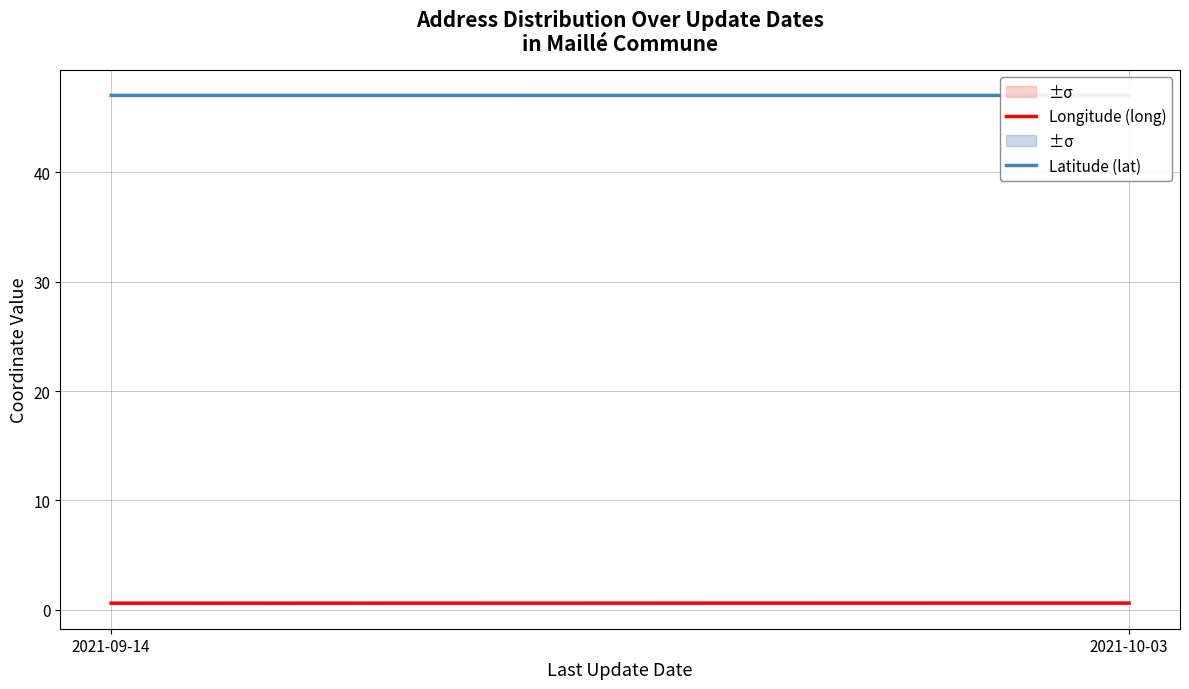

At which category is the sum across all series the highest?

2021-10-03